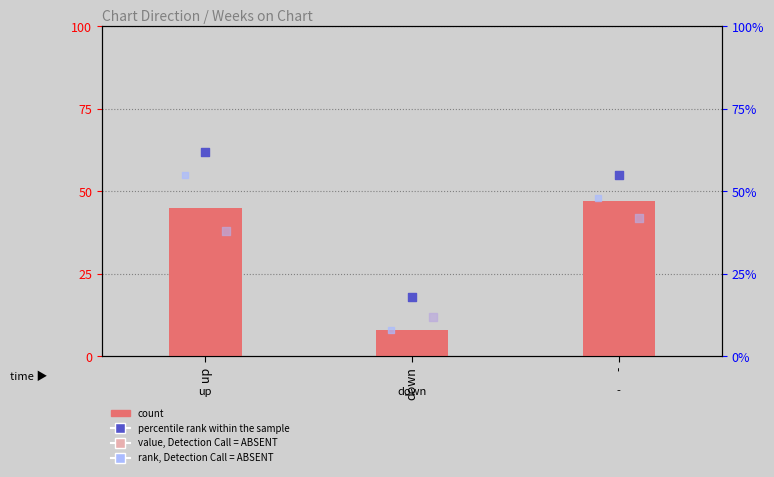

Which series has the widest spread of Y values?

rank, Detection Call = ABSENT